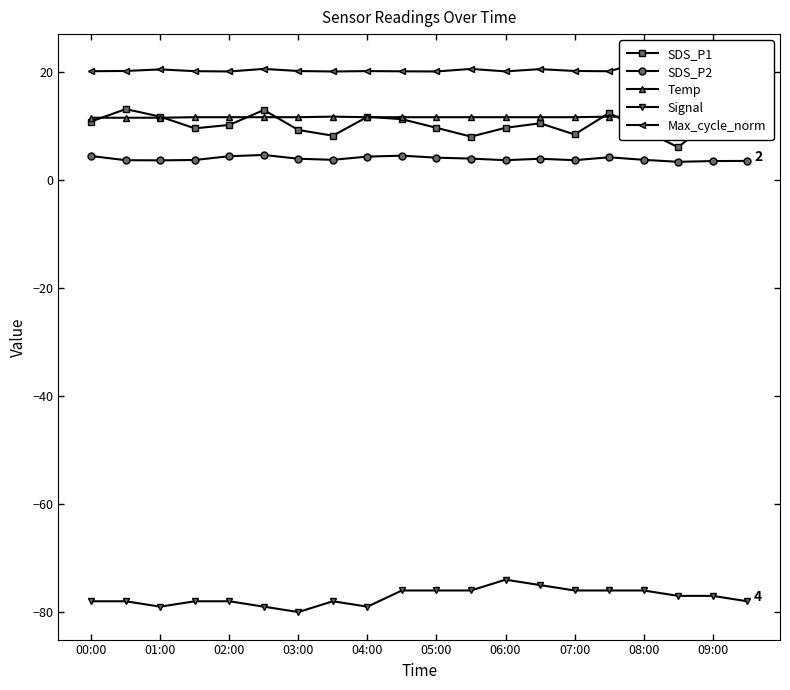

Where is the first local minimum for Signal?

01:00